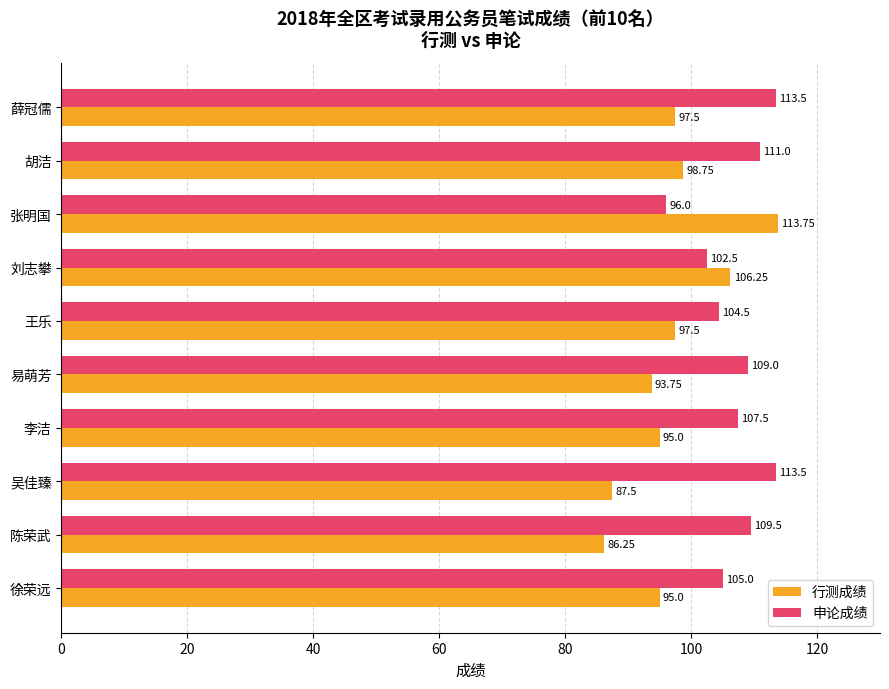

Where is 行测成绩 nearest to the value 100?

胡洁